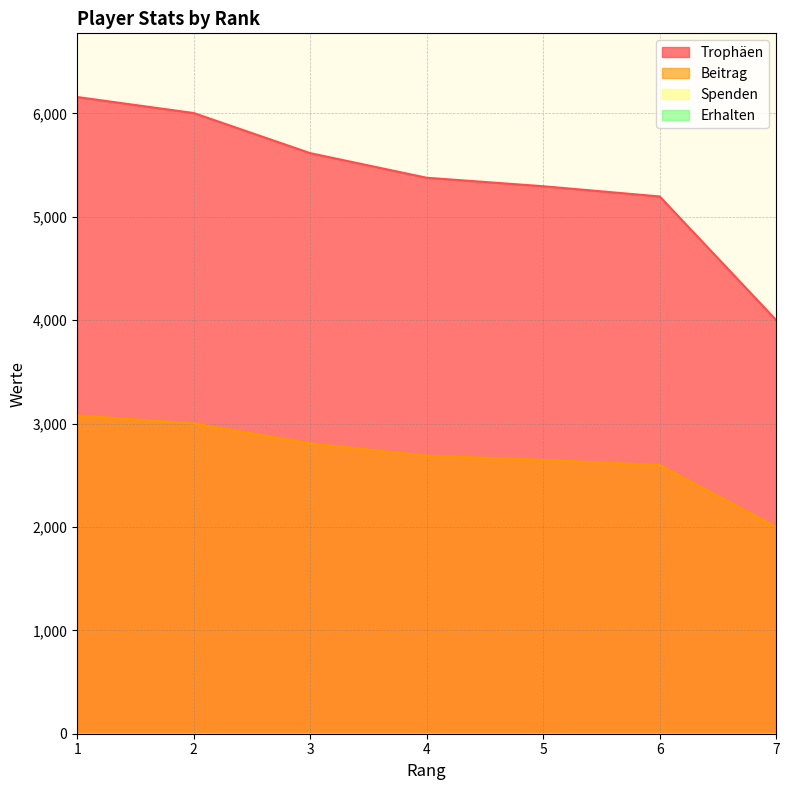

The value of Beitrag at 4 is 2689. True or false?

True